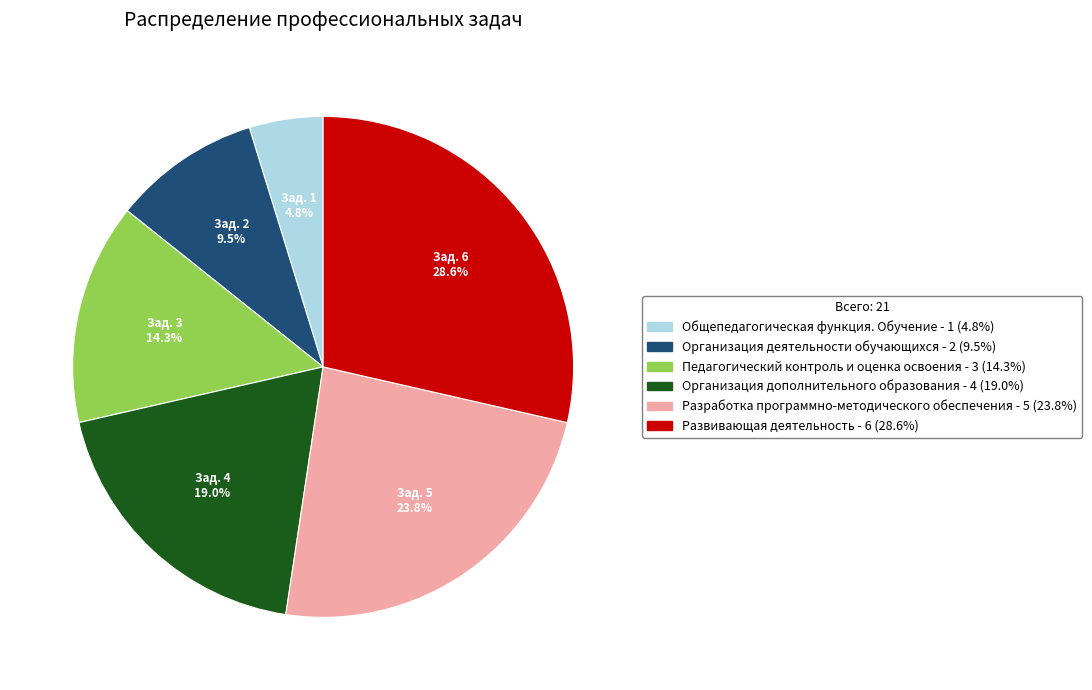

To the nearest percent, what is the combined percentage of Организация деятельности обучающихся and Педагогический контроль и оценка освоения?

24%